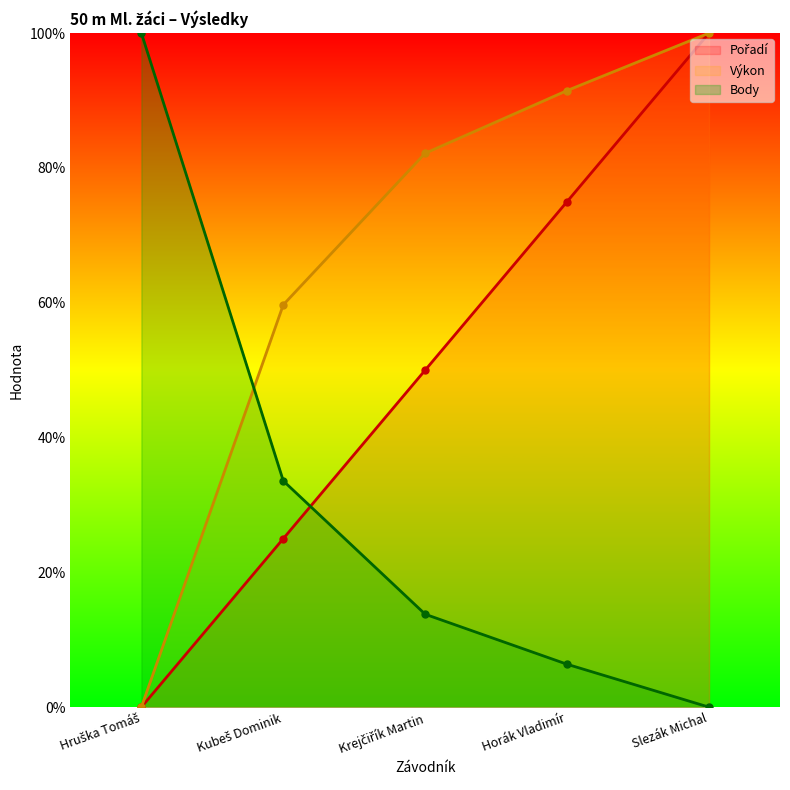

True or false: Výkon has more than 2 points higher than both neighbors.

False